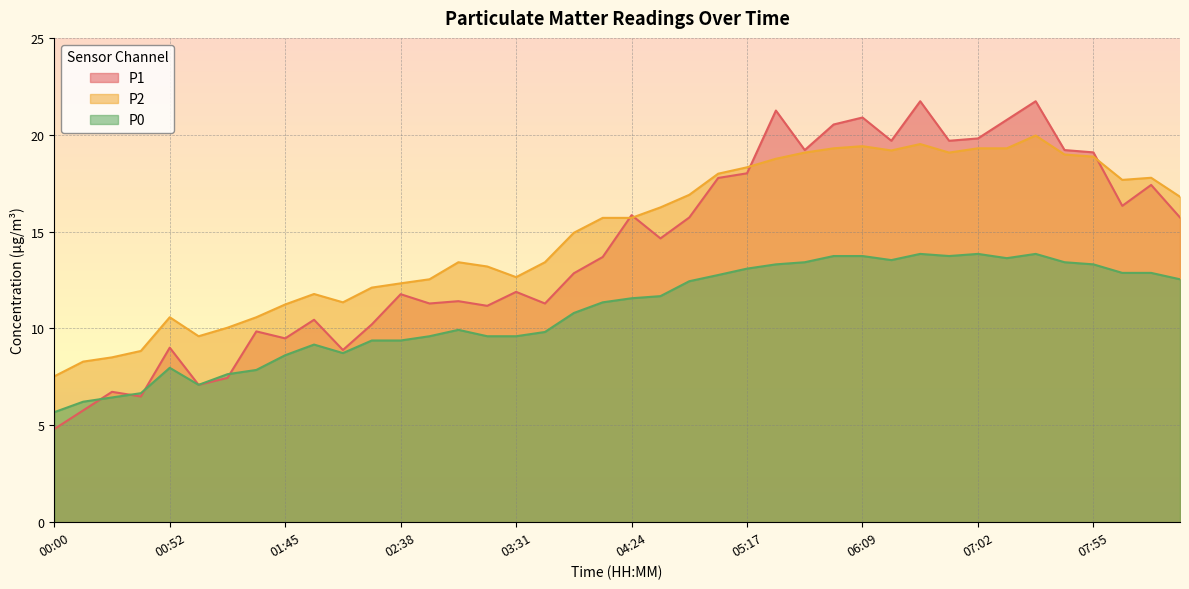

How many values in the P2 series exceed 15?

21